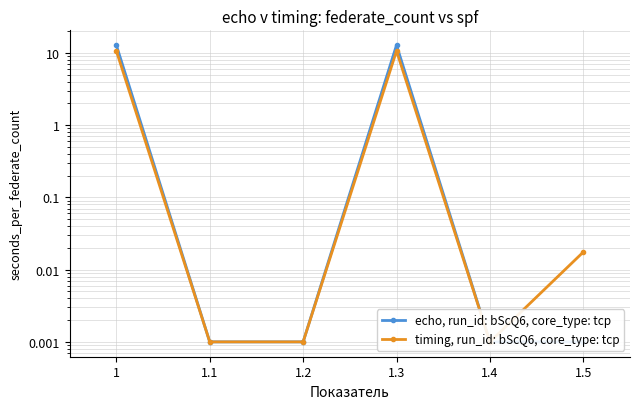

True or false: timing, run_id: bScQ6, core_type: tcp has more than 0 interior local peaks.

True